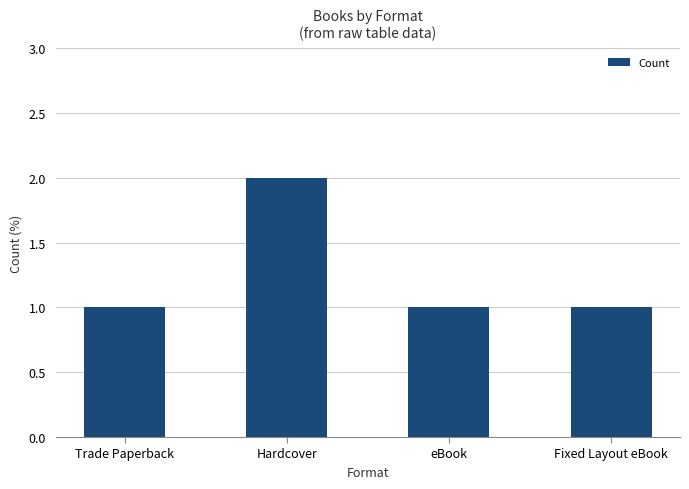

Read the value at Fixed Layout eBook.

1